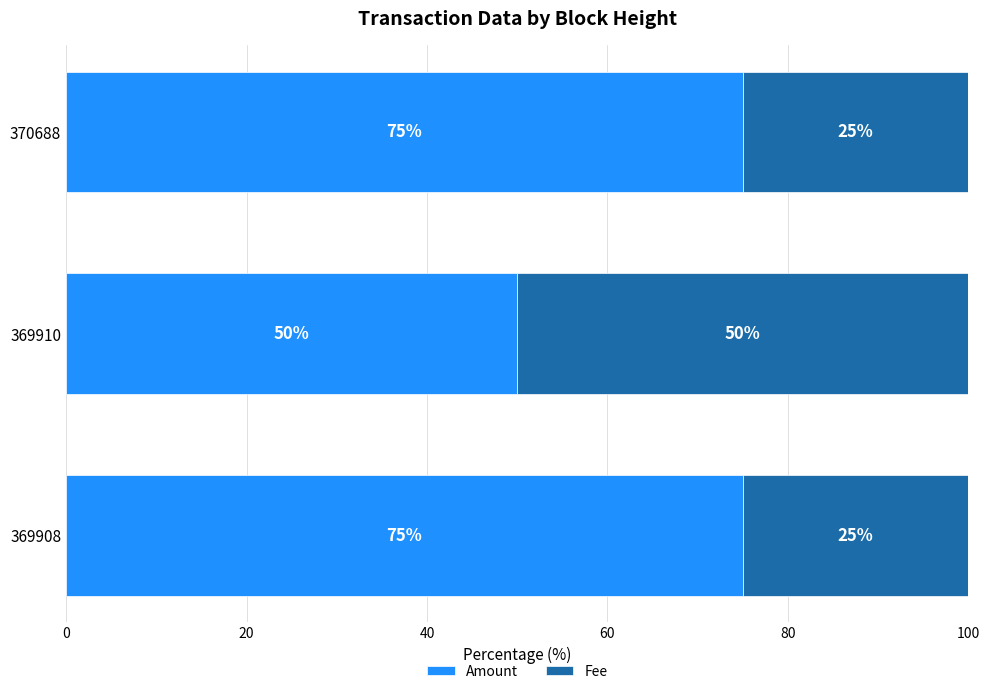

What are all the series names shown in the legend?

Amount, Fee